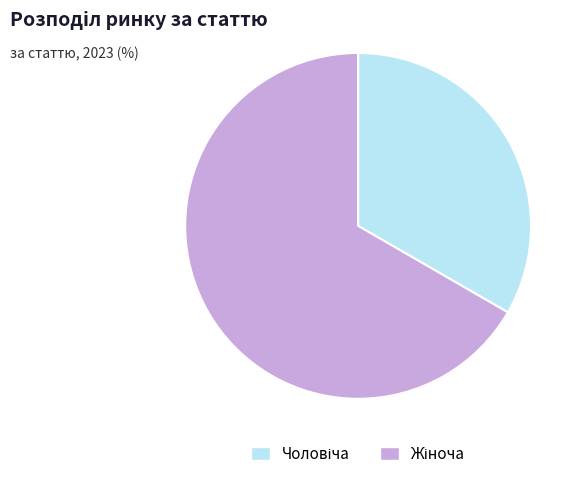

Is there any slice that represents more than half of the pie?

Yes